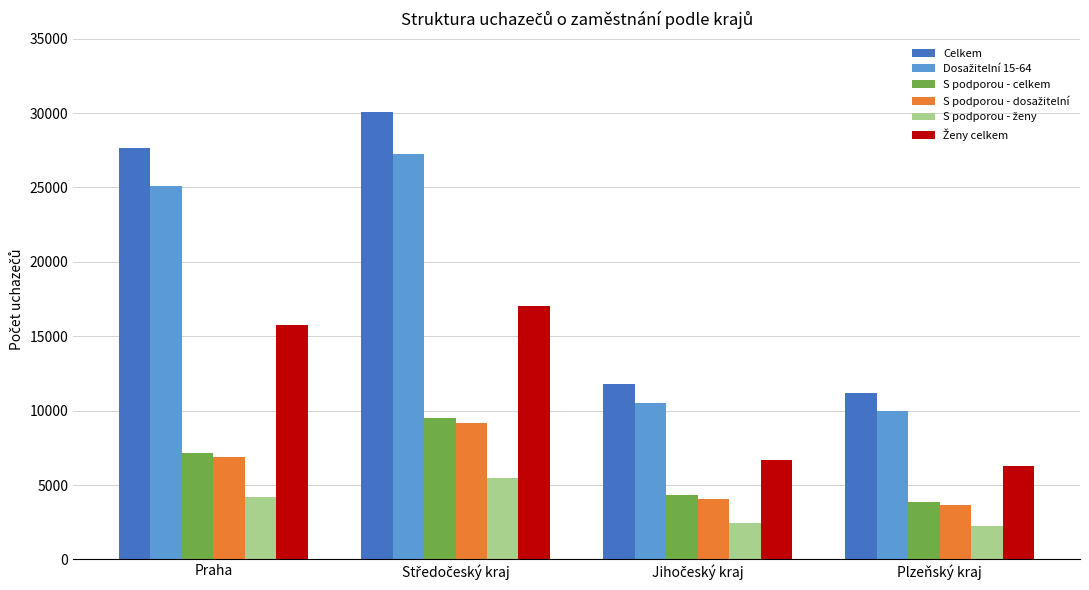

At which label is Celkem closest to 20624?

Praha